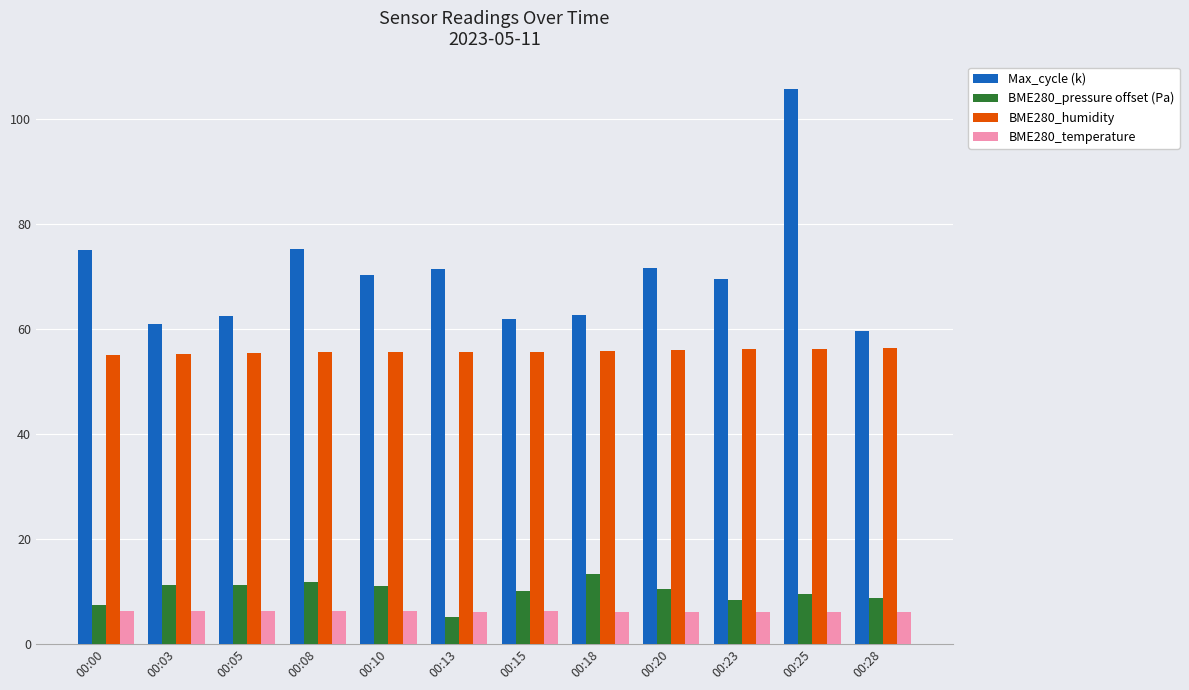

Is the value of BME280_humidity at 00:05 greater than the value of Max_cycle (k) at 00:10?

No